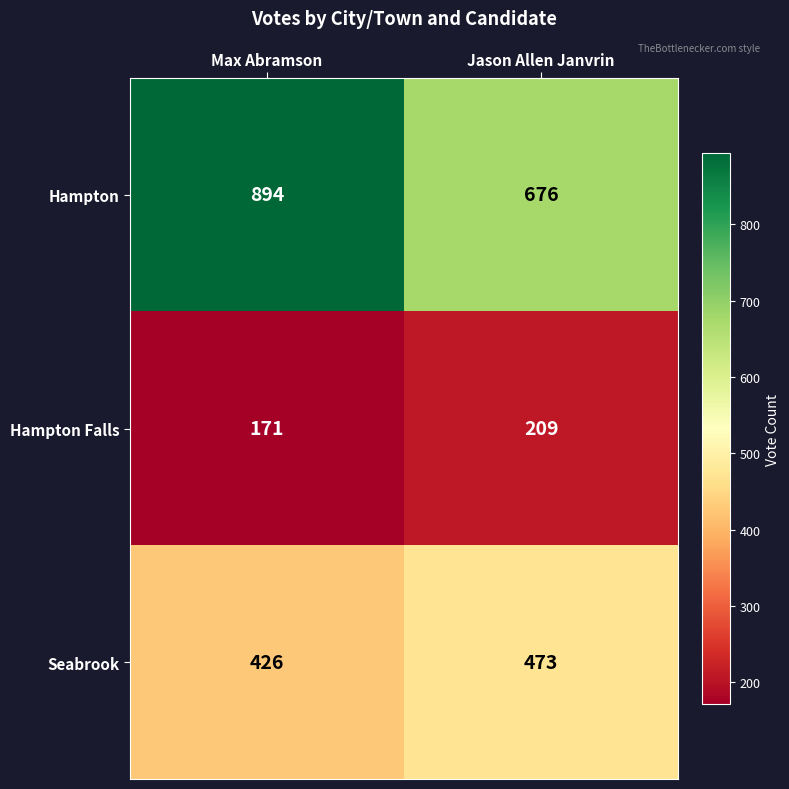

What is the difference between the maximum and minimum values in the Hampton Falls series?

38